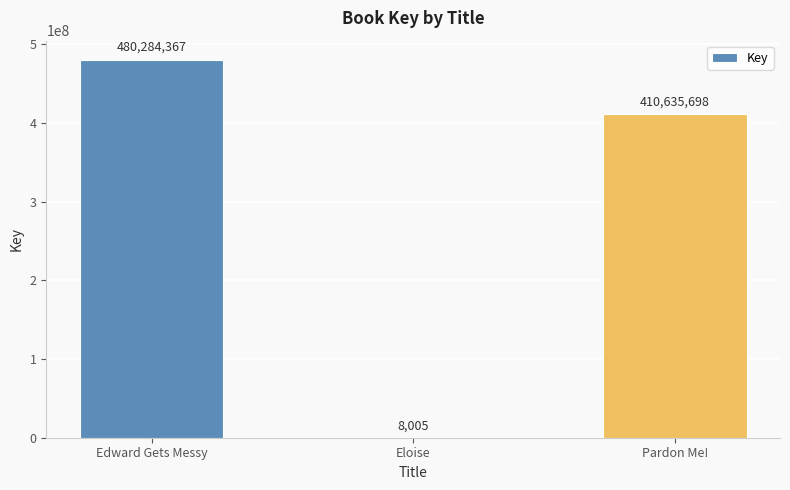

How many categories are shown in the chart?

3